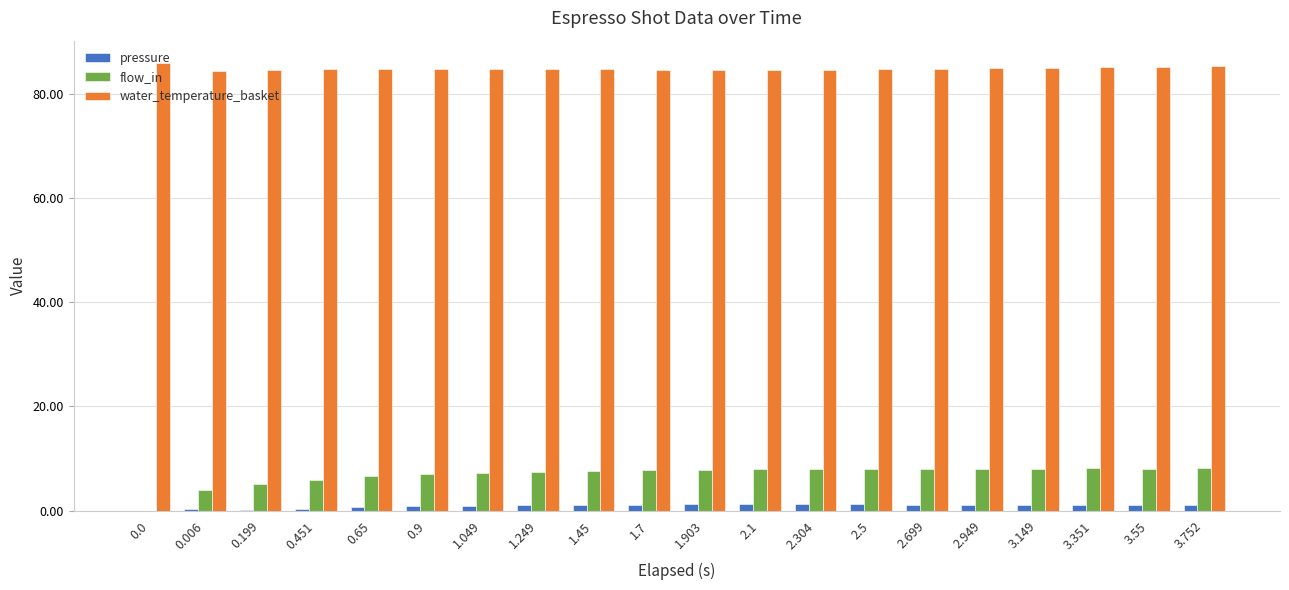

How many groups of bars are there?

20